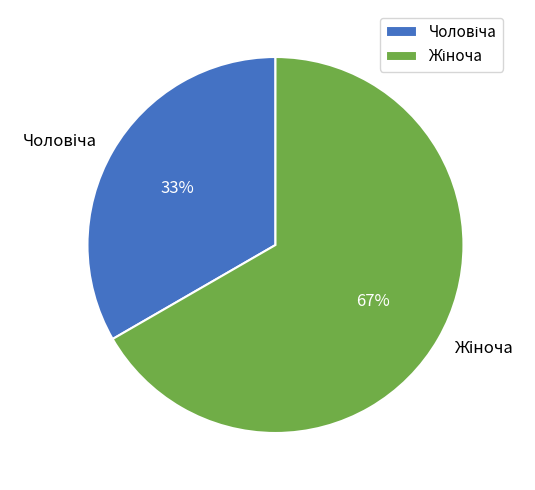

How many slices are in this pie chart?

2